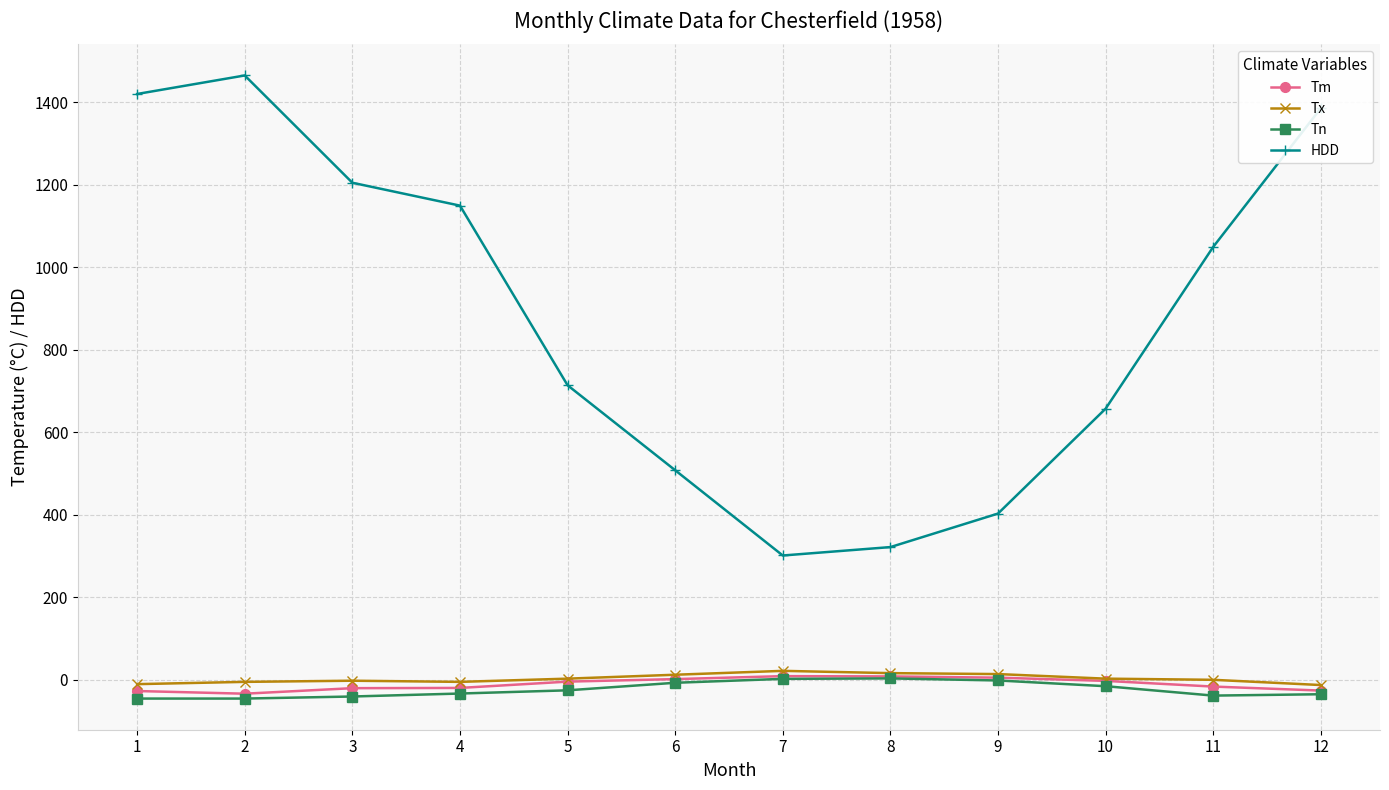

What is the average value of the Tn series?

-24.1